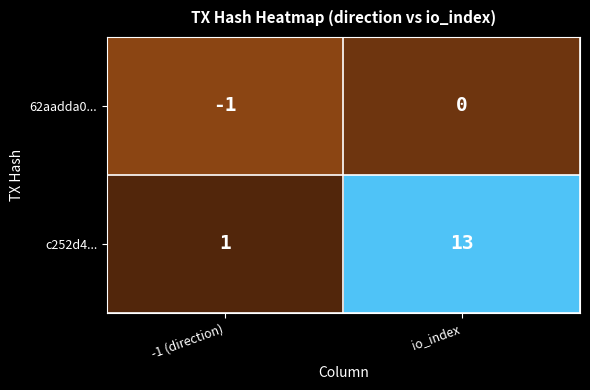

What is the difference between the maximum and minimum values in the c252d4... series?

12